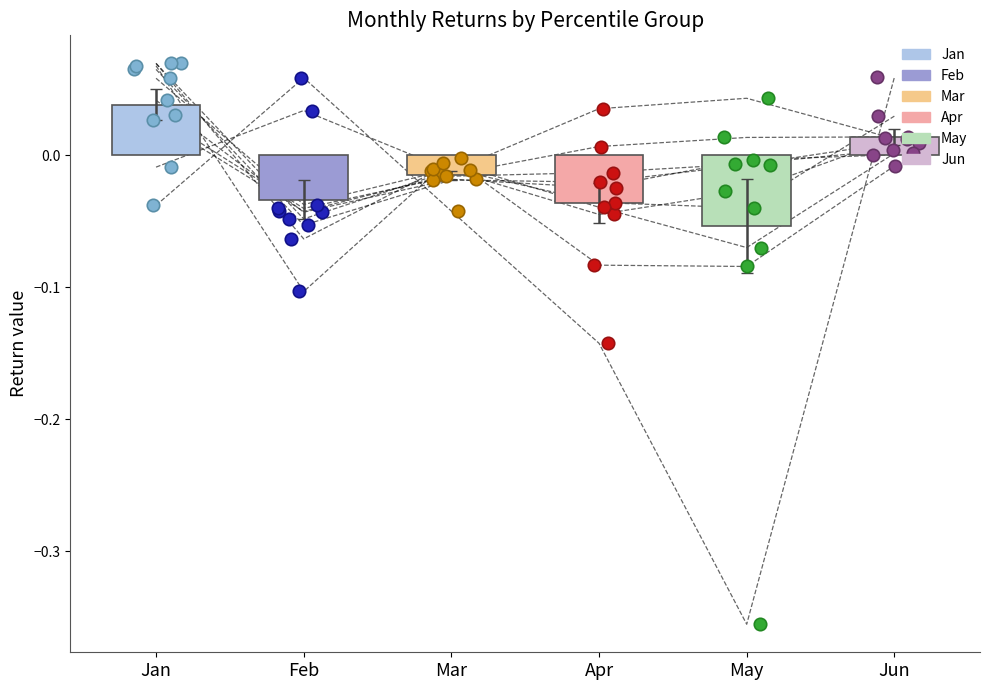

Which series has the largest total across all categories?

Jan